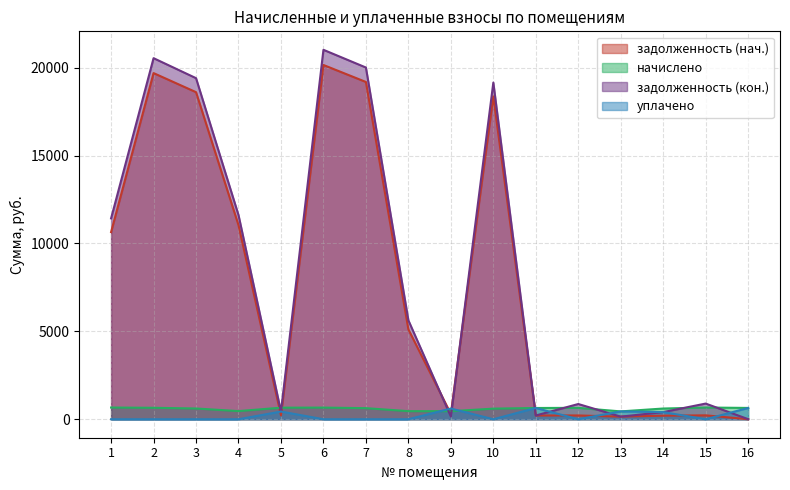

What is the total value across all series at 11?

1708.7